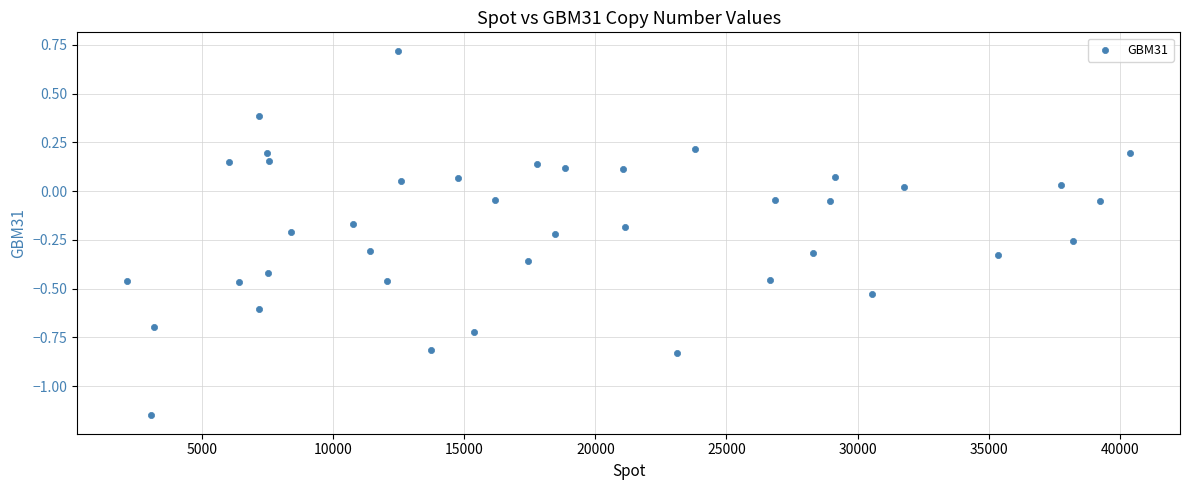

What is the range of X values (max minus min)?

38242.0